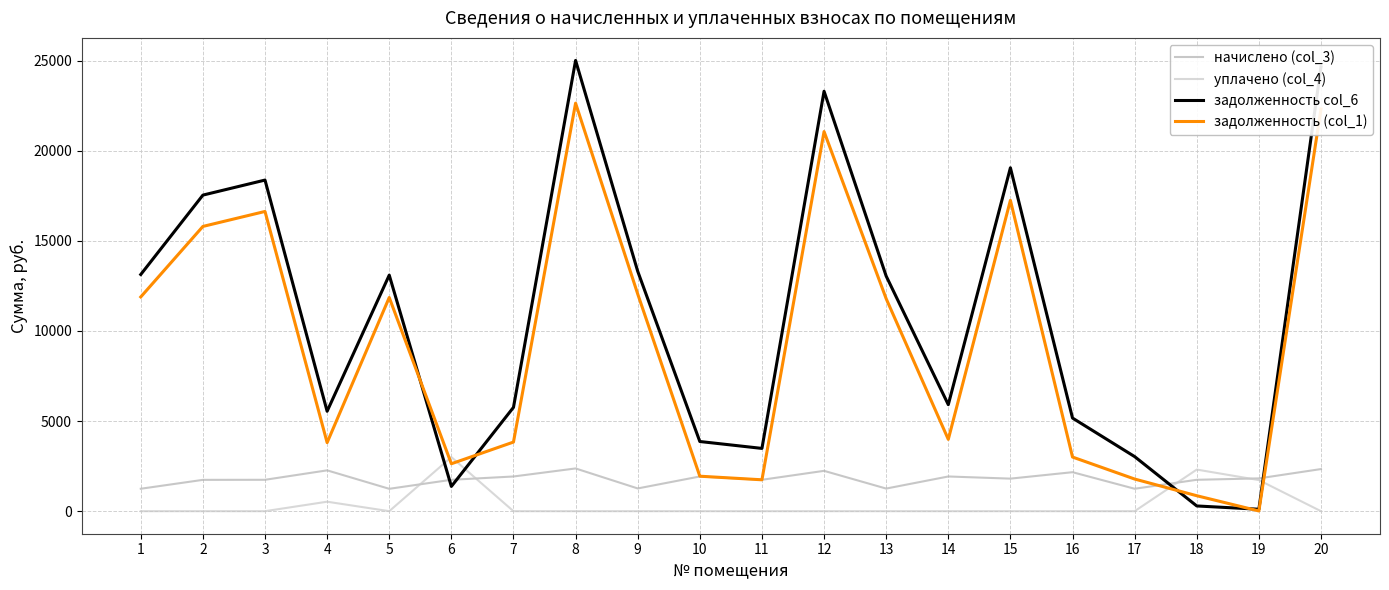

What is the sum of the задолженность (col_1) values at 20 and 19?

22329.9